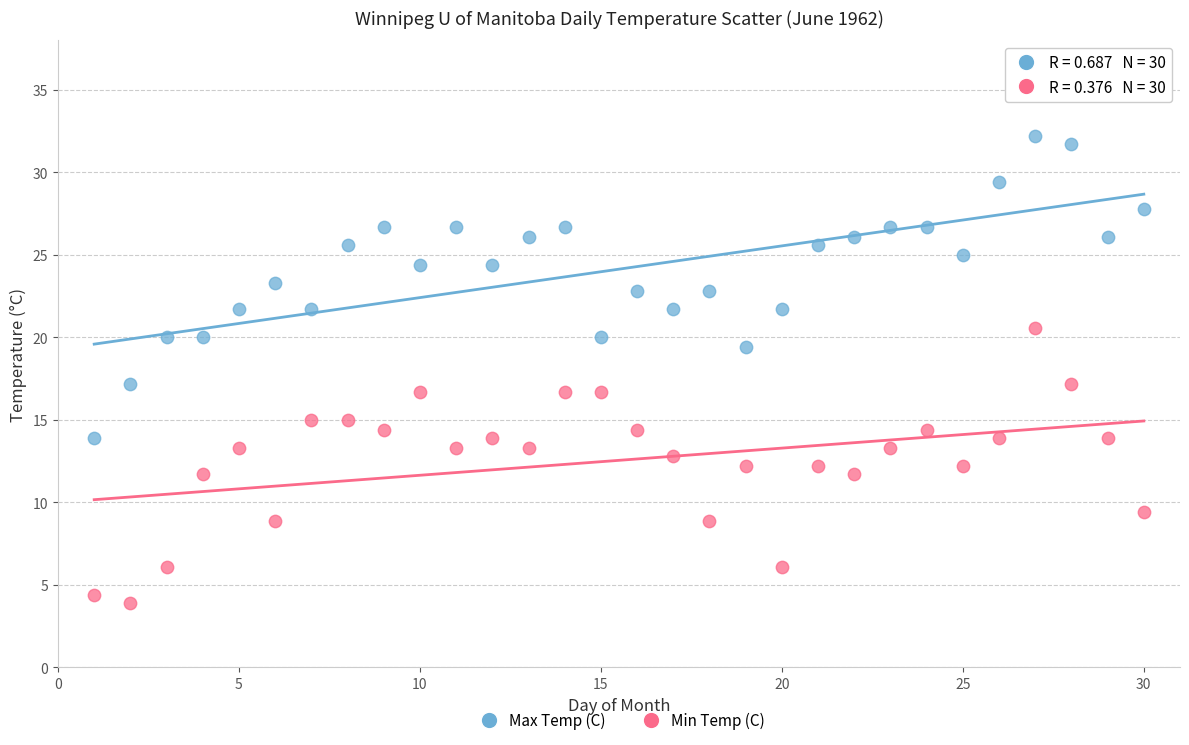

Across all data points, what is the range of Y values (max minus min)?

28.3